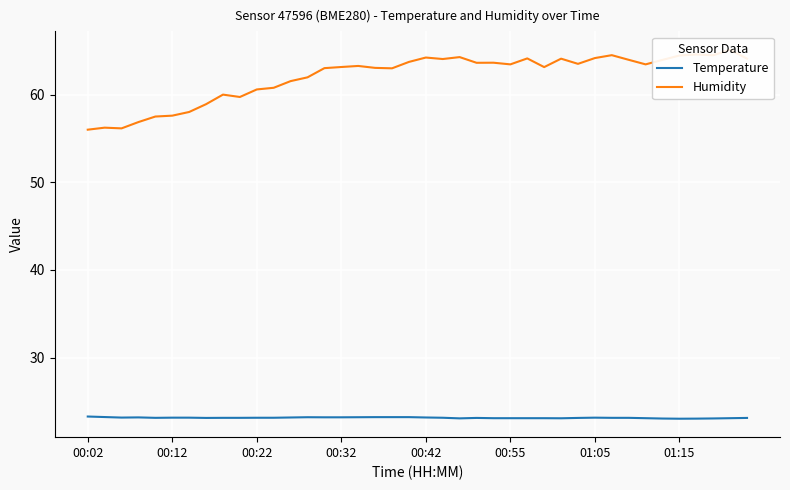

What is the minimum value for Temperature?

23.0